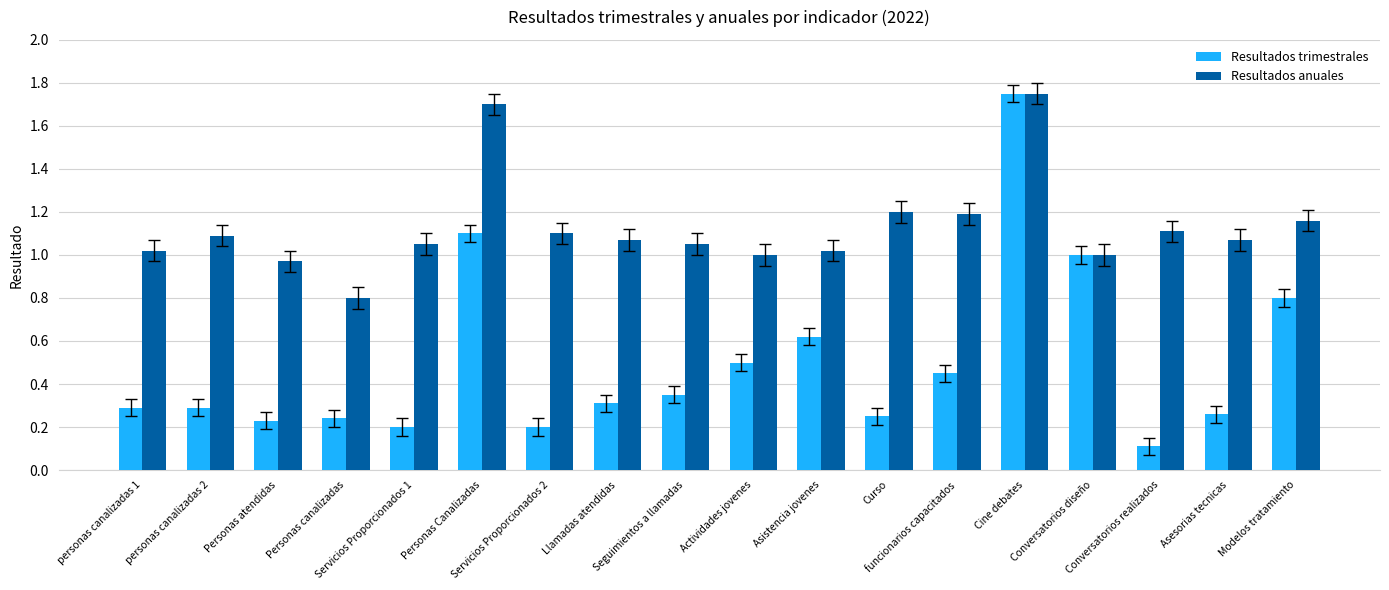

How many categories are shown in the chart?

18